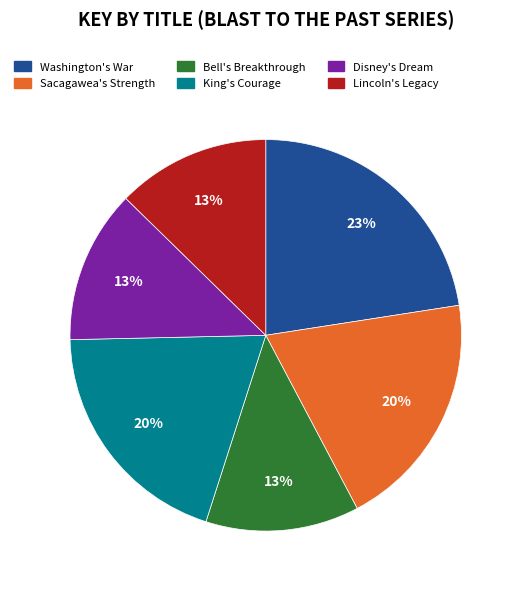

Does any single category account for the majority?

No